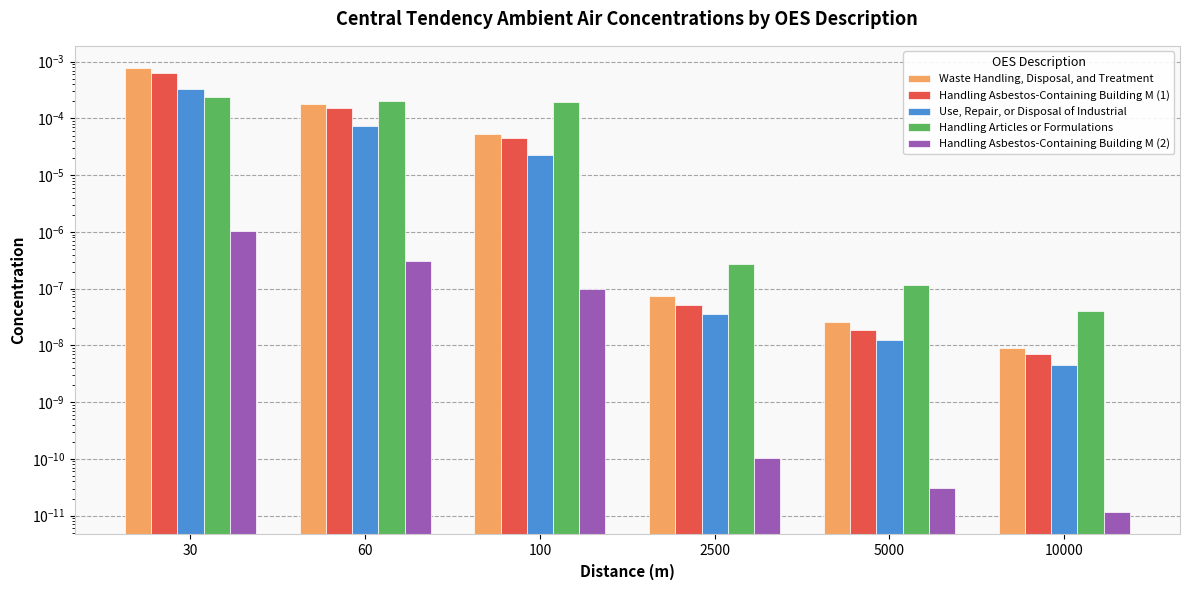

The Use, Repair, or Disposal of Industrial series shows 0.0 at 2500. True or false?

False